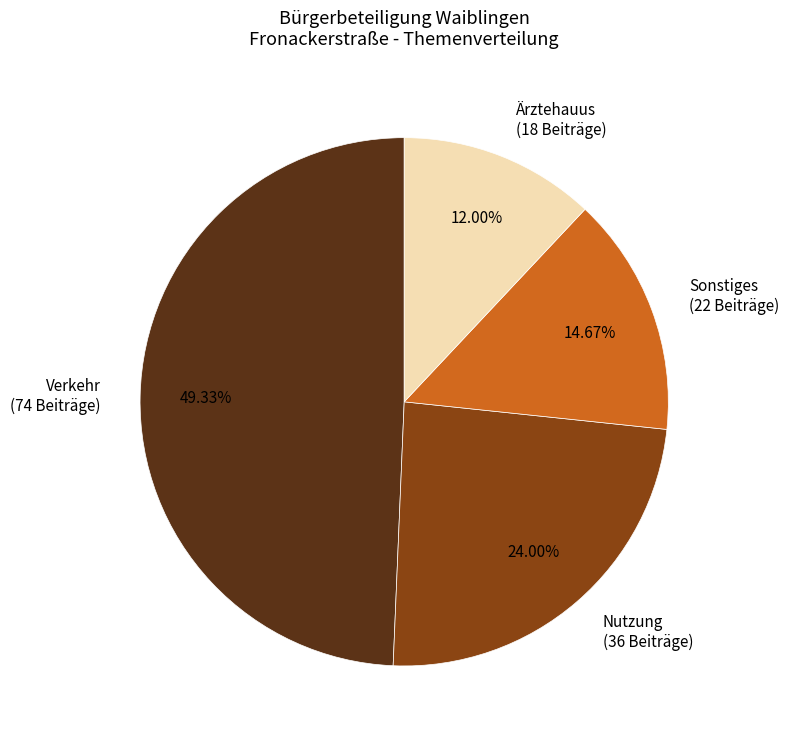

To the nearest percent, what is the difference between the largest and smallest slice percentages?

37%